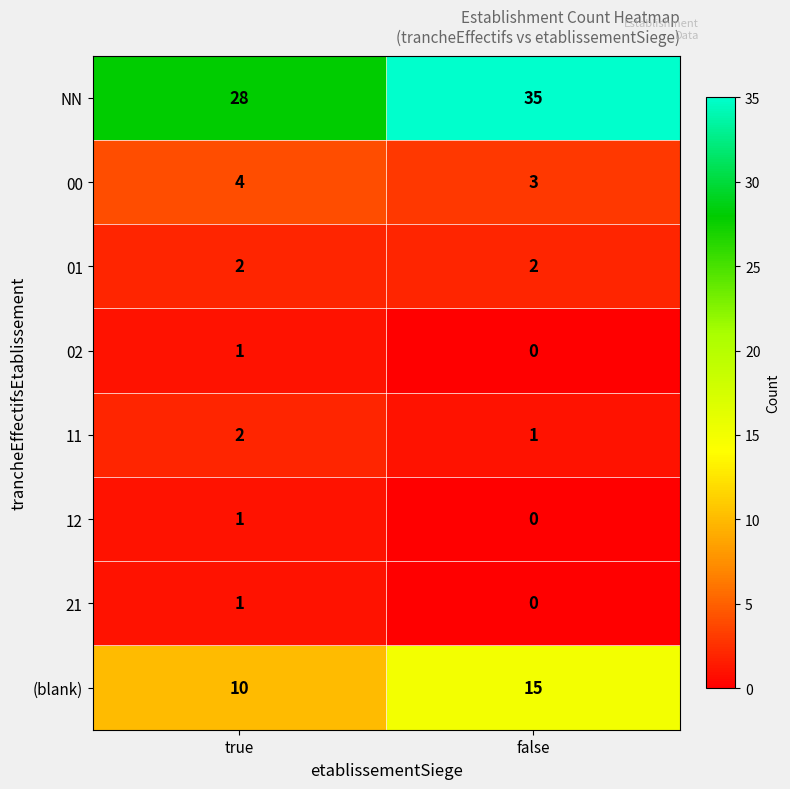

Which category has the highest value across all series?

false